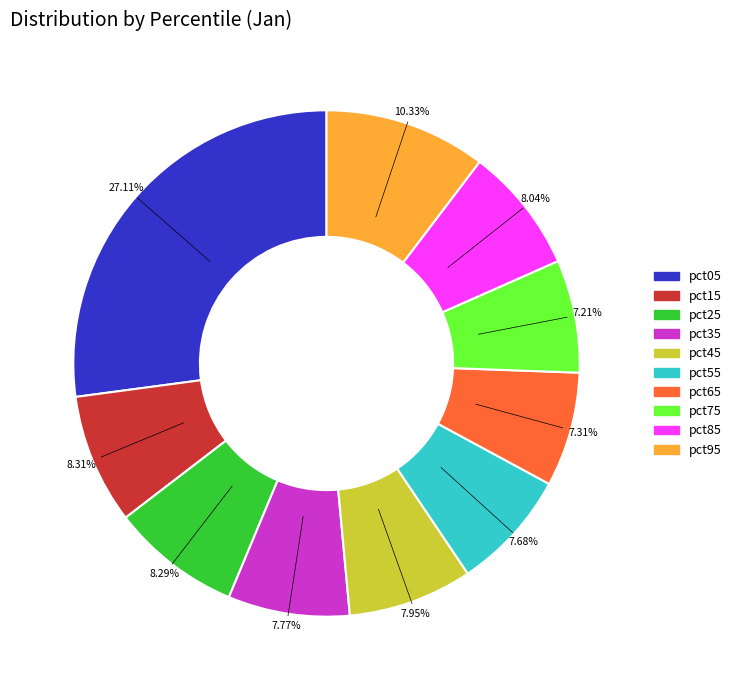

Is there a majority slice in this chart?

No